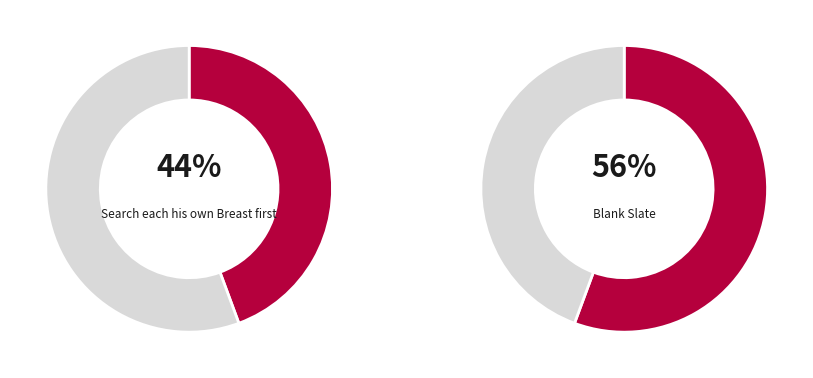

Which category has the smallest portion of the pie?

Search each his own Breast first